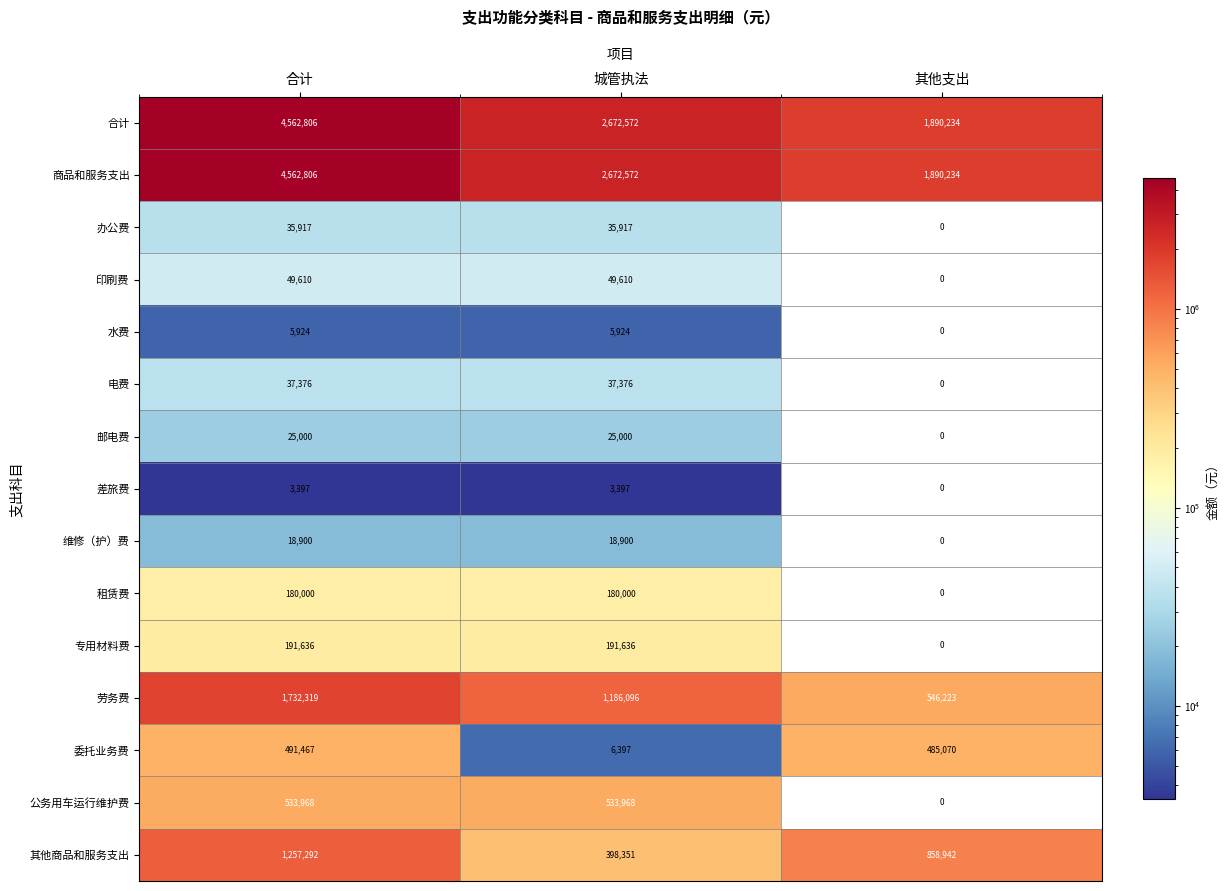

What is the sum of all 差旅费 values?

6794